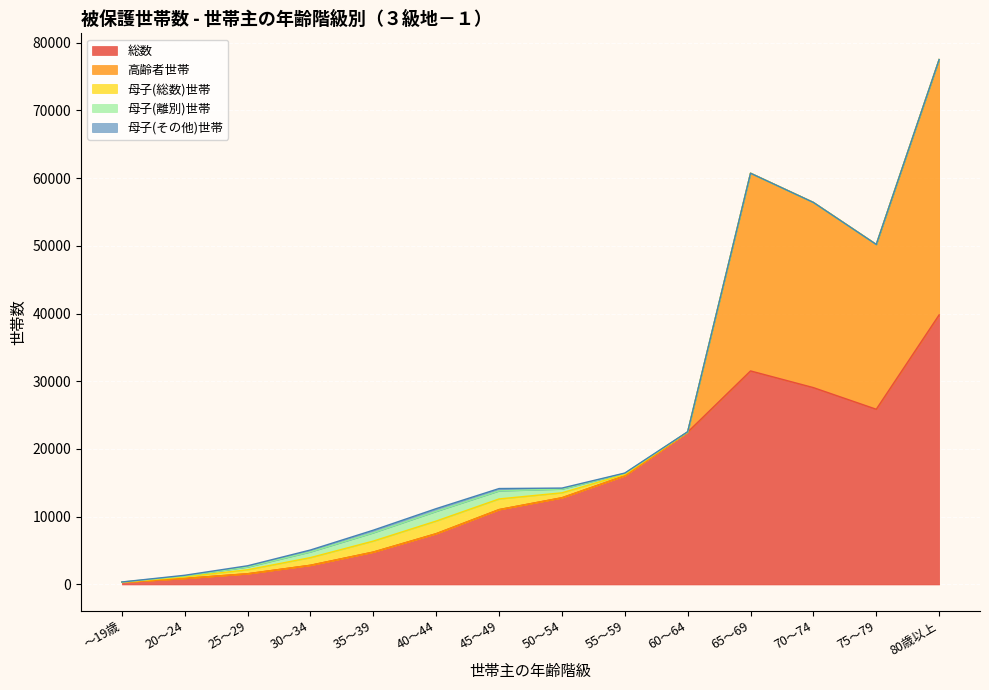

What is the average value of the 高齢者世帯 series?

8467